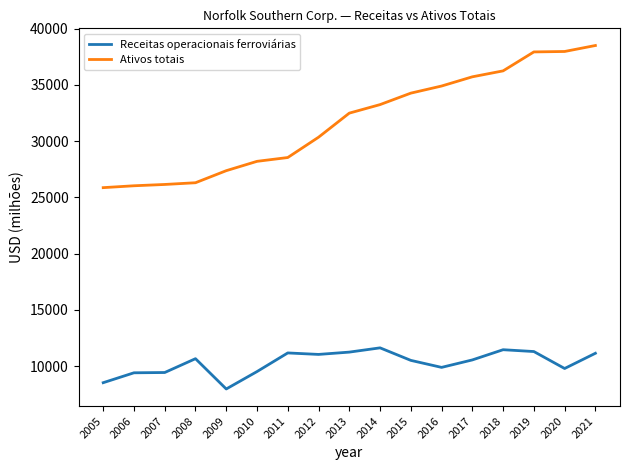

How many lines are shown in the chart?

2